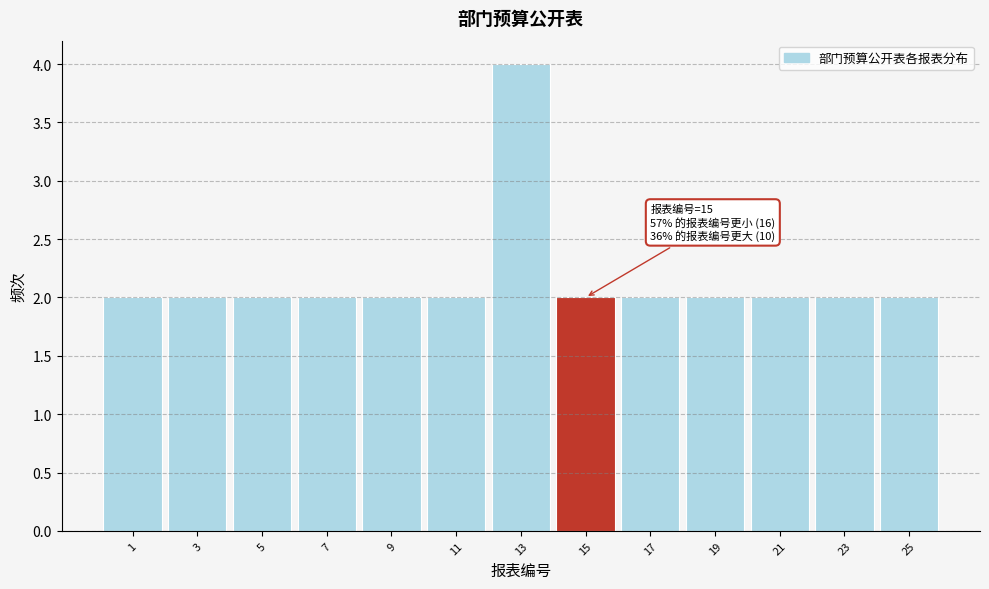

Reading right to left, list all the values displayed in this chart.

25=2	23=2	21=2	19=2	17=2	15=2	13=4	11=2	9=2	7=2	5=2	3=2	1=2